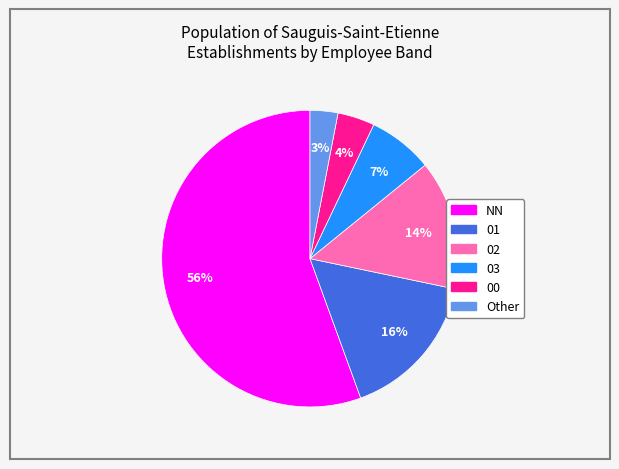

To the nearest percent, what is the combined percentage of 00 and Other?

7%